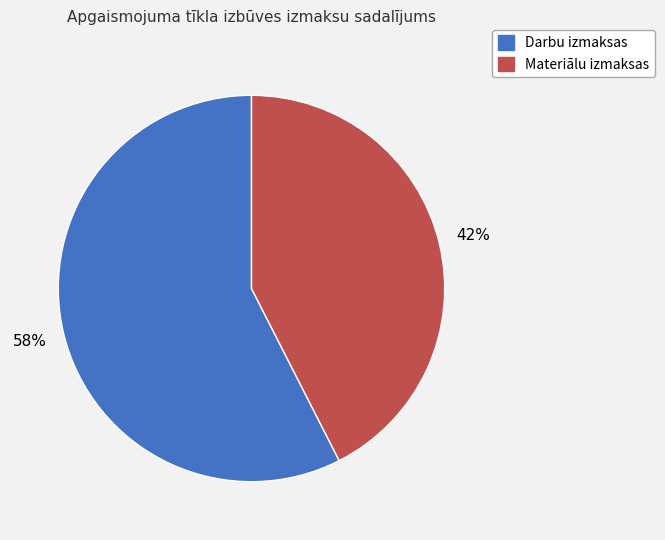

Which category has the biggest portion of the pie?

Darbu izmaksas